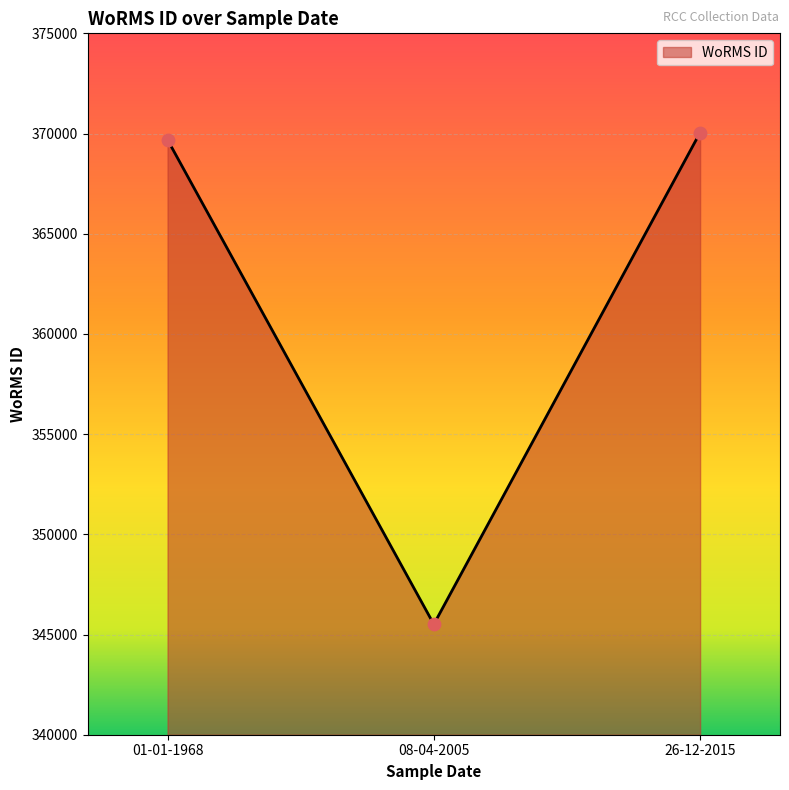

Between 01-01-1968 and 26-12-2015, which is larger?

26-12-2015